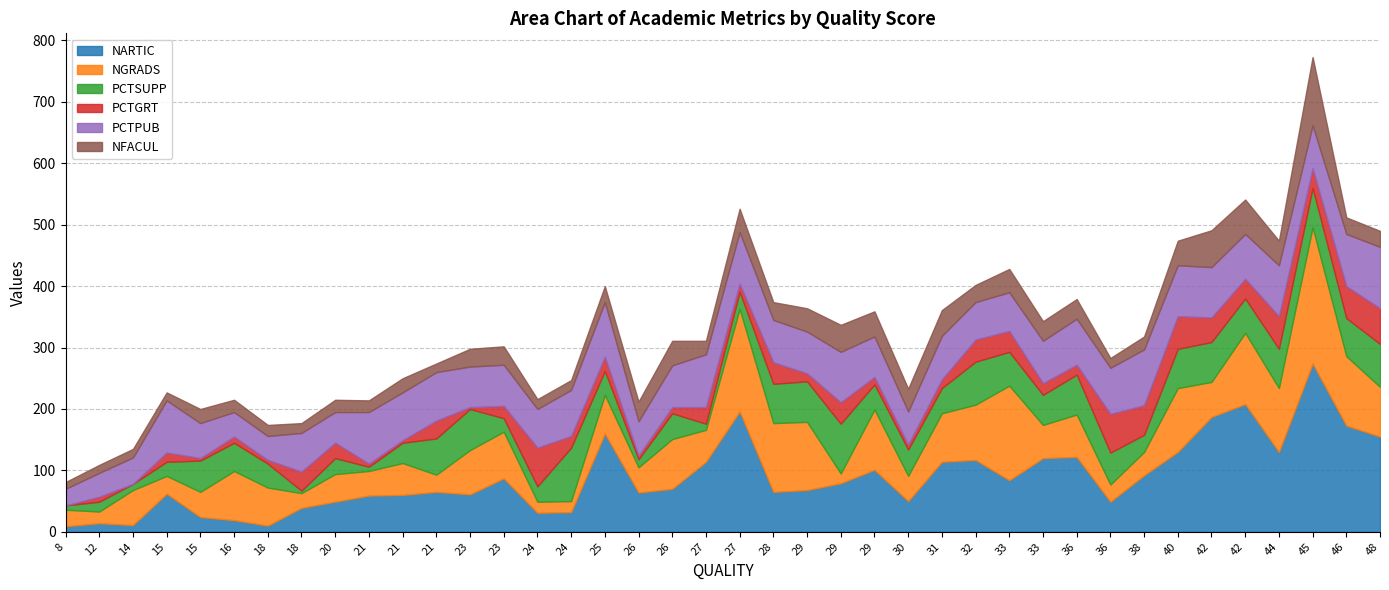

List the series in order of their peak value, lowest first.

PCTGRT, PCTSUPP, PCTPUB, NFACUL, NGRADS, NARTIC